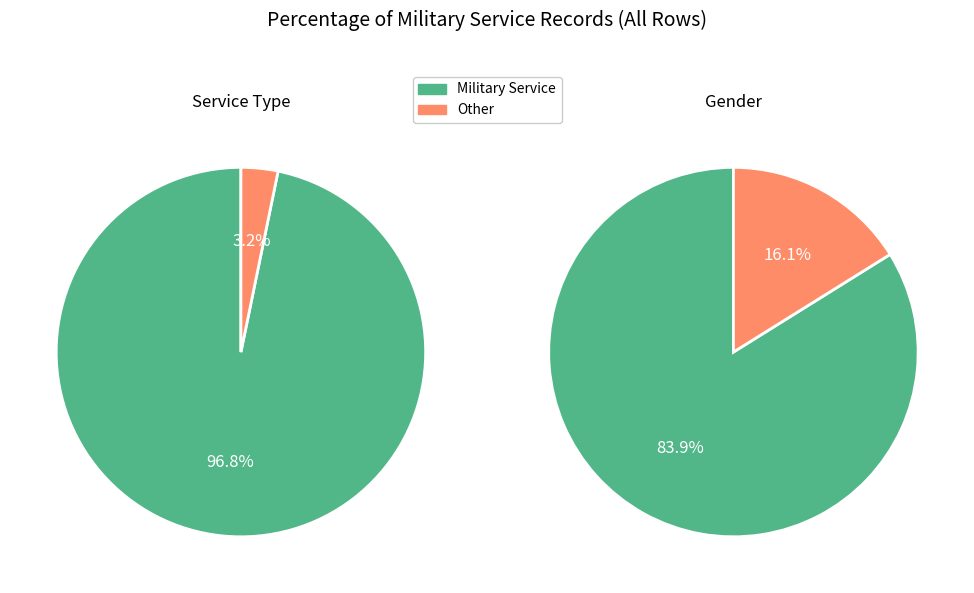

Is the sum of Other and Military Service greater than half?

Yes